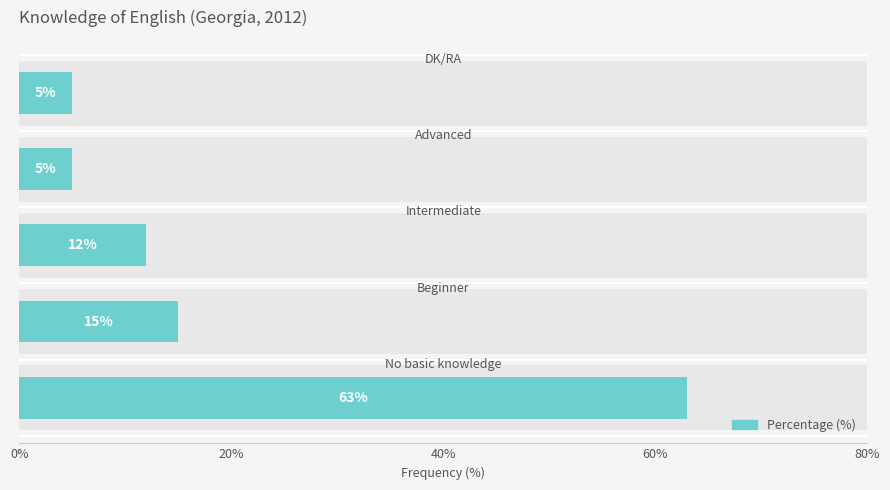

What is the value of the 4th bar from the left?

5